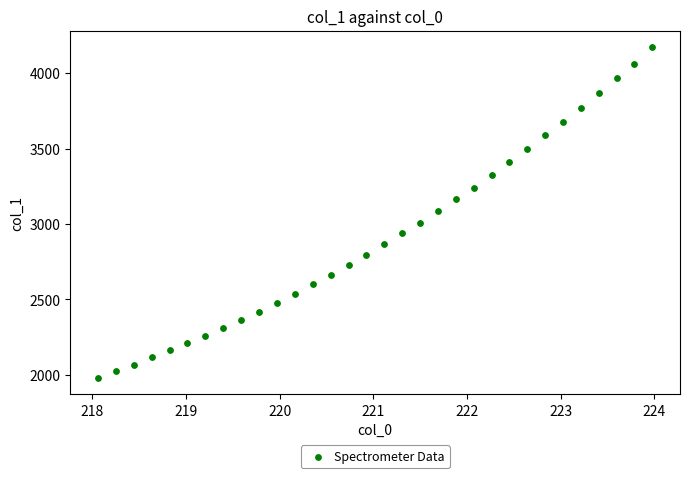

What is the range of X values (max minus min)?

5.9